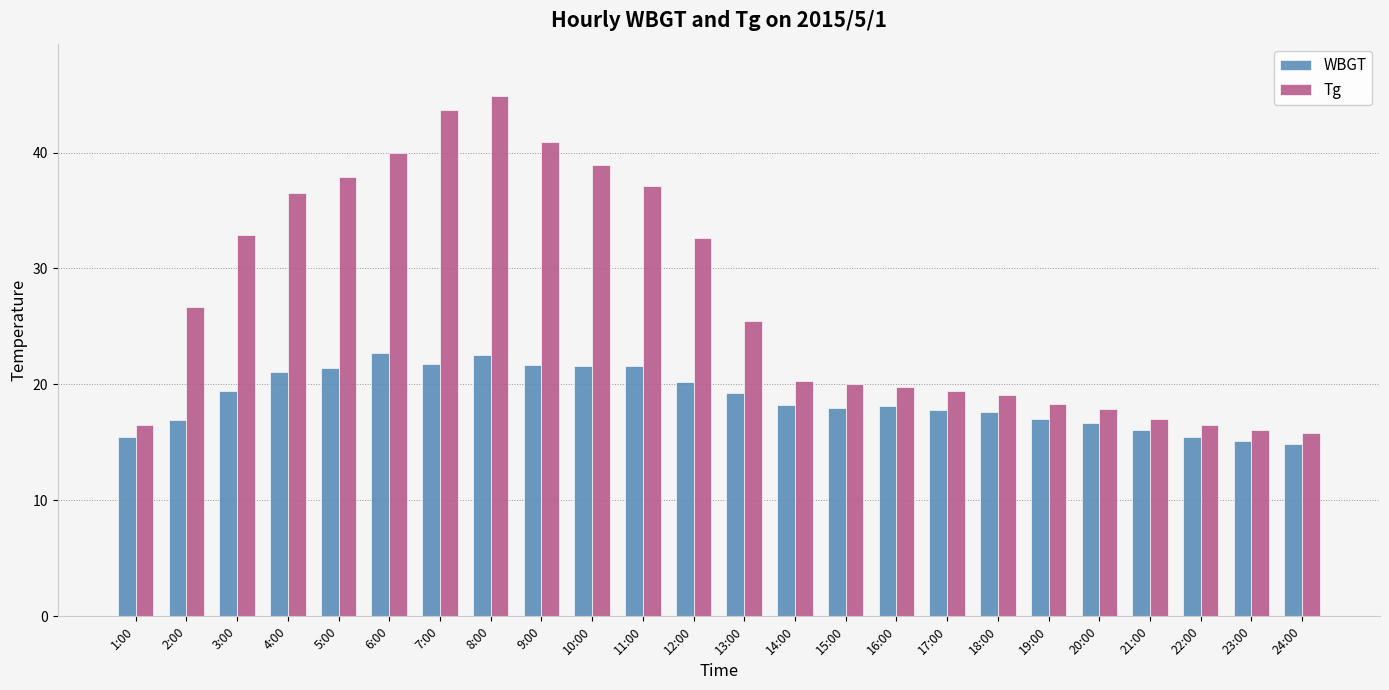

What is the spread (max minus min) of values at 13:00?

6.2